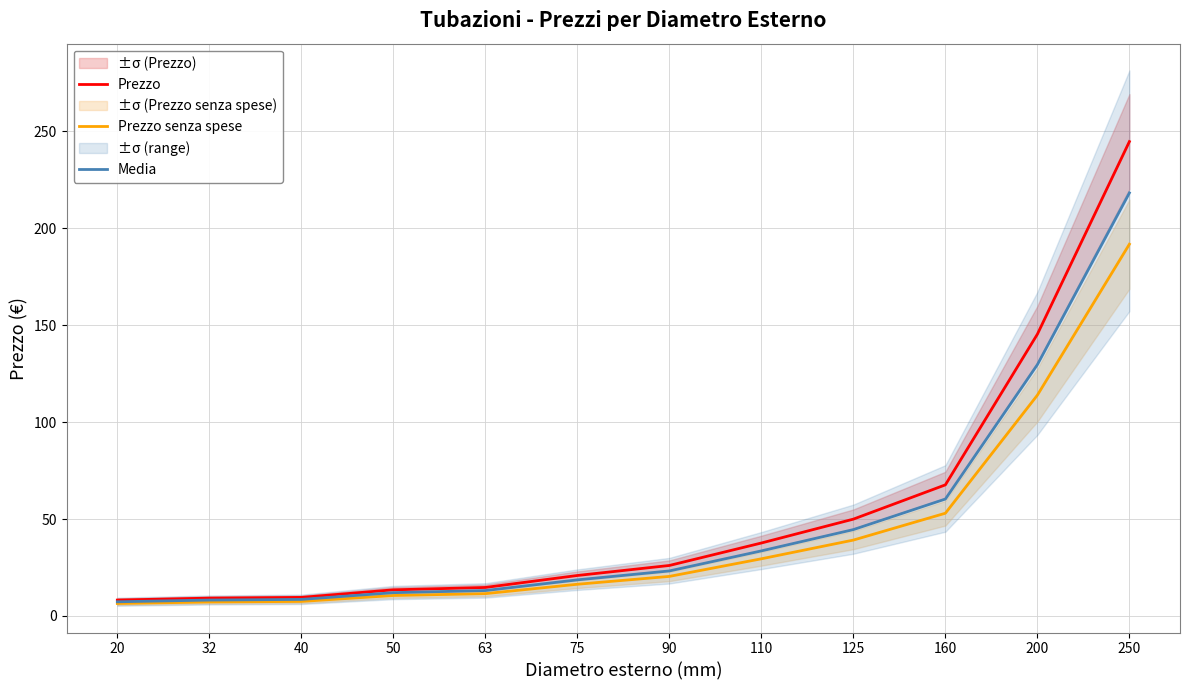

At which label is Prezzo closest to 126?

200